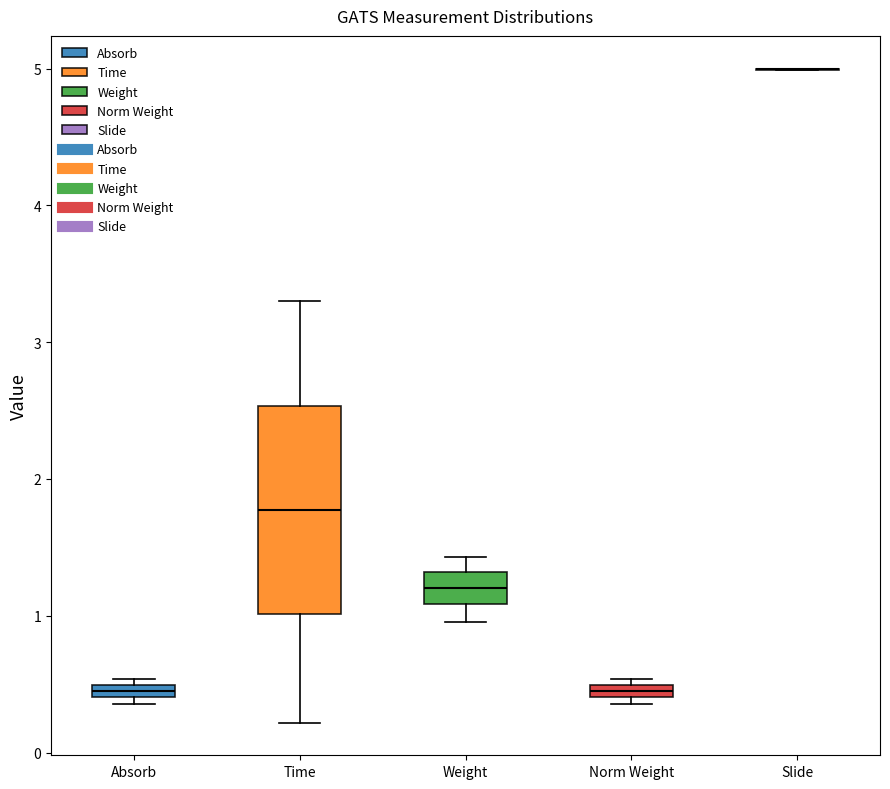

Where is the lower edge of the box for Norm Weight on the y-axis? The values are not printed on the chart, so give them approximately, as read against the axis.

0.4